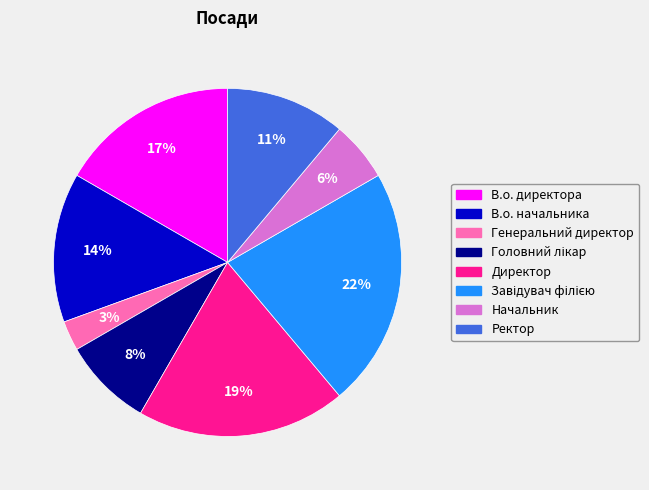

Is there a majority slice in this chart?

No